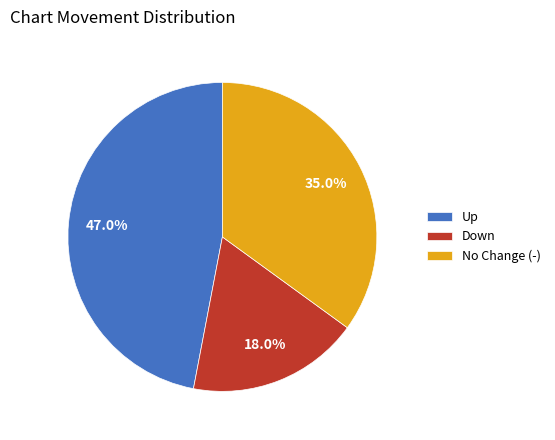

Is the sum of Down and Up greater than half?

Yes